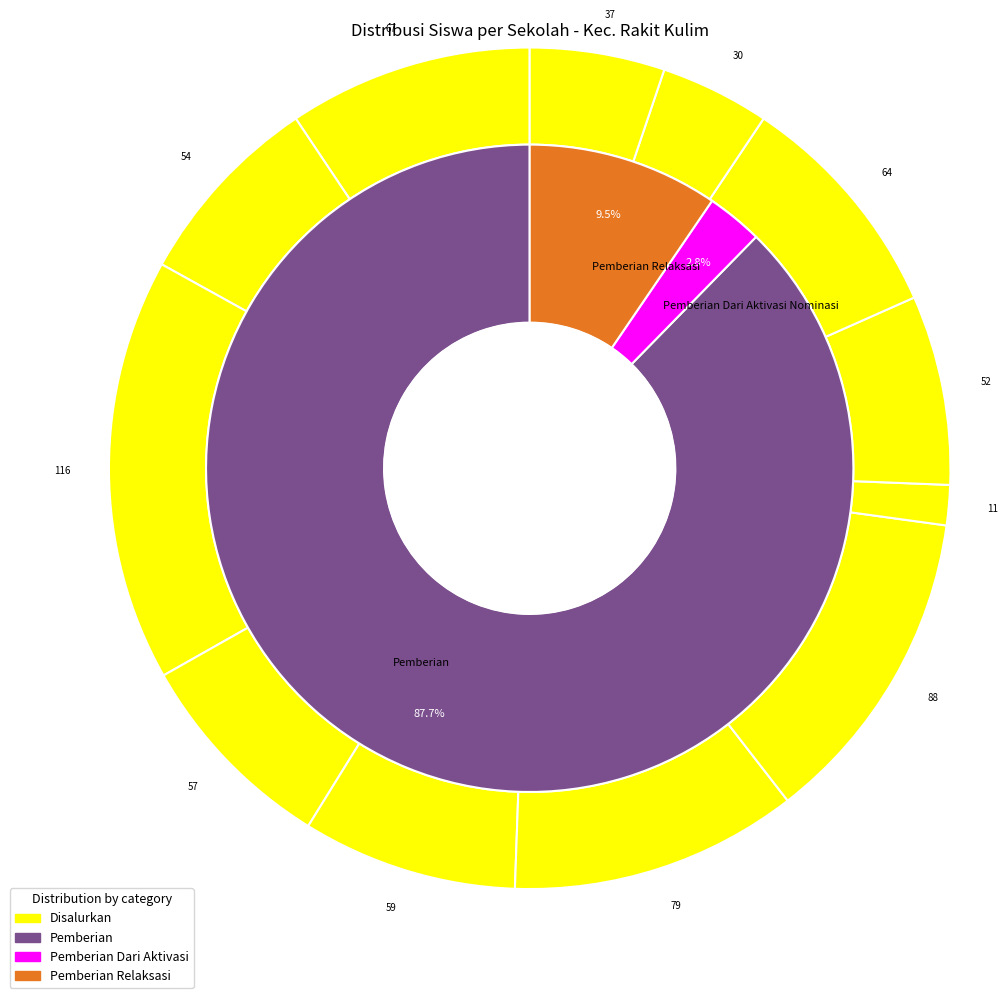

To the nearest percent, what is the average slice percentage?

8%